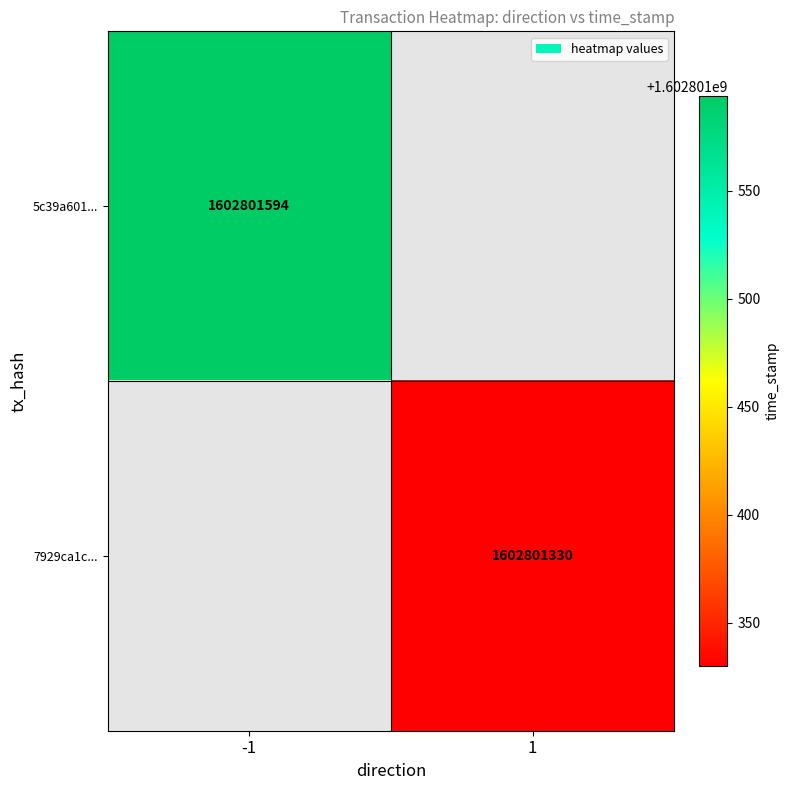

How many series are shown in this chart?

2